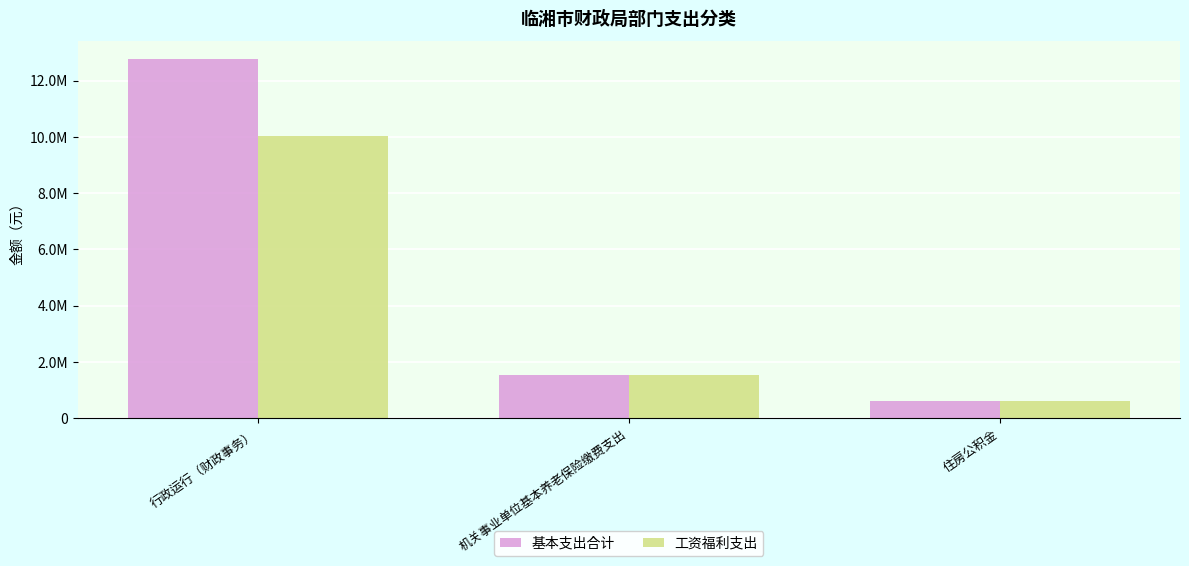

Are the bars grouped side by side (vs. stacked)?

Yes